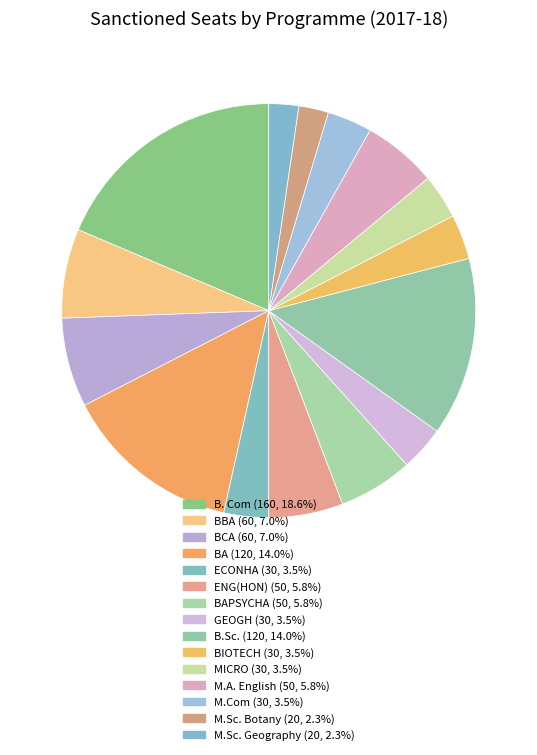

Which slice is the smallest?

M.Sc. Botany